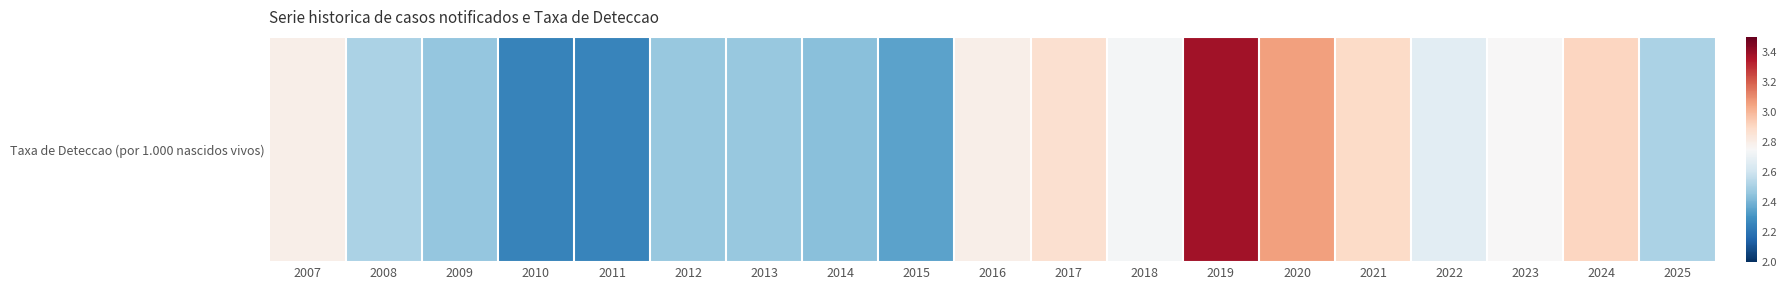

What is the sum of all values?

50.6